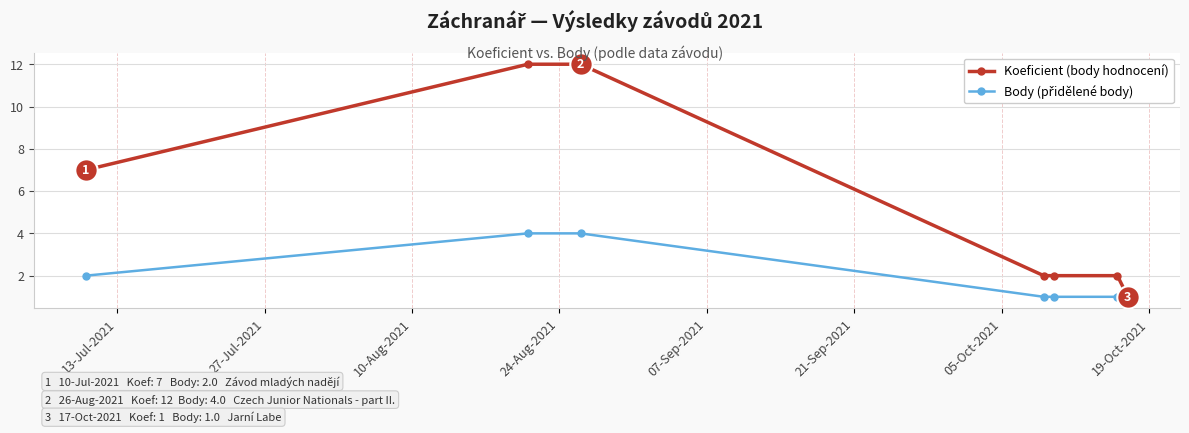

At how many categories does at least one series exceed 6?

3